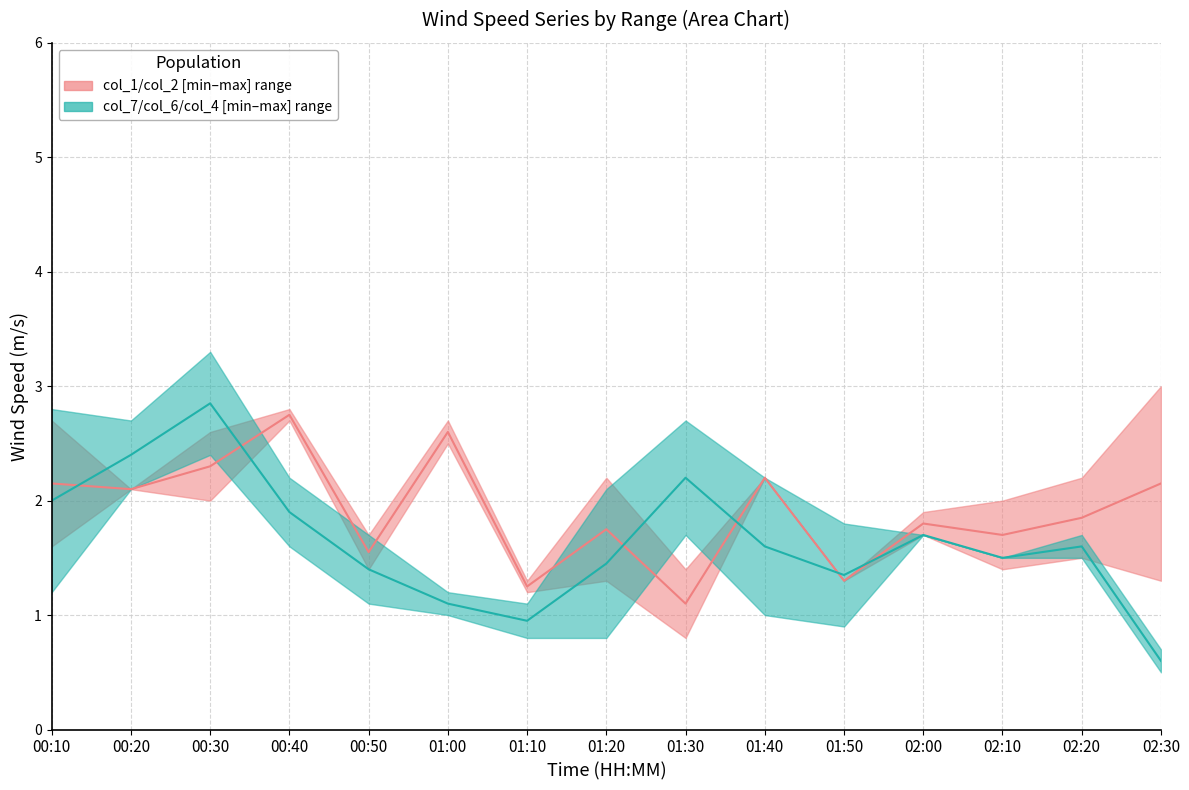

What is the smallest value displayed?

0.6